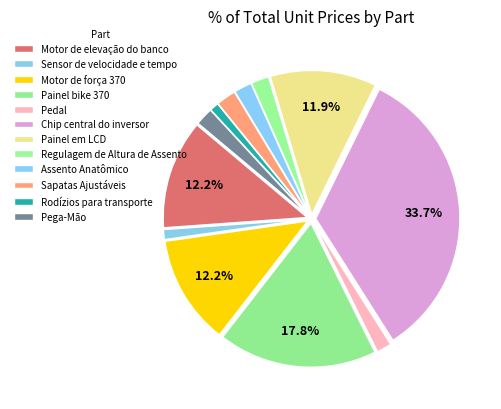

Does Motor de elevação do banco account for over 50% of the chart?

No